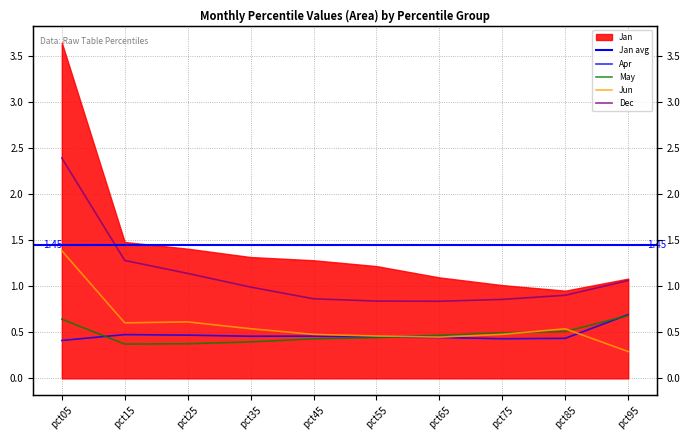

Is the value of Jun at pct55 greater than the value of Dec at pct35?

No